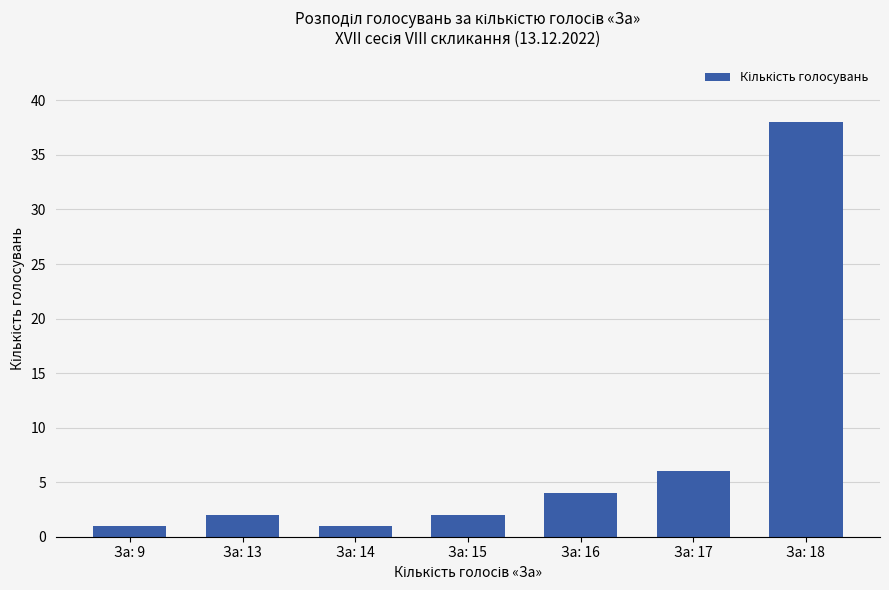

Count the number of data series in this chart.

1